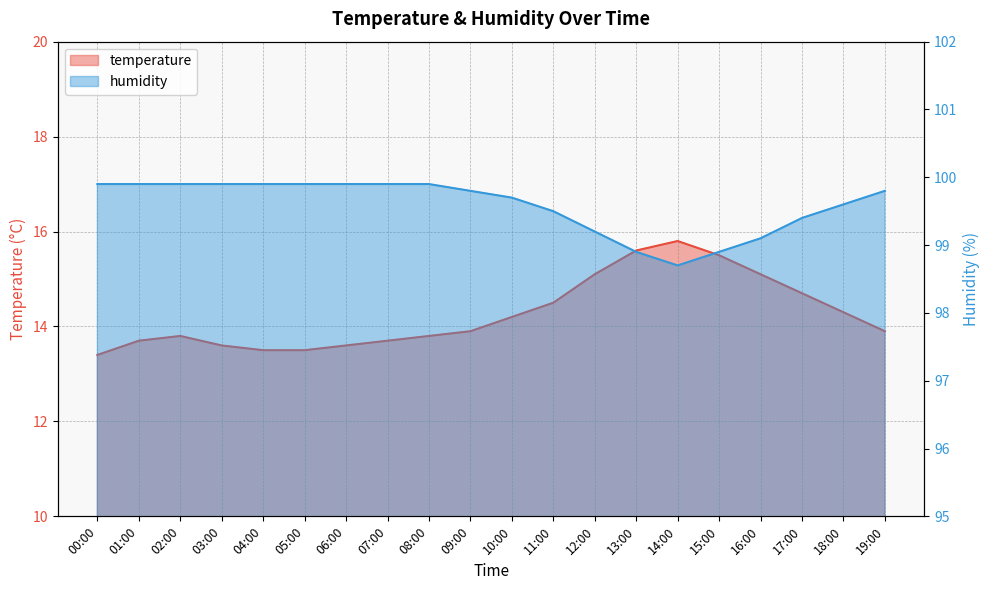

What are all the series names shown in the legend?

temperature, humidity